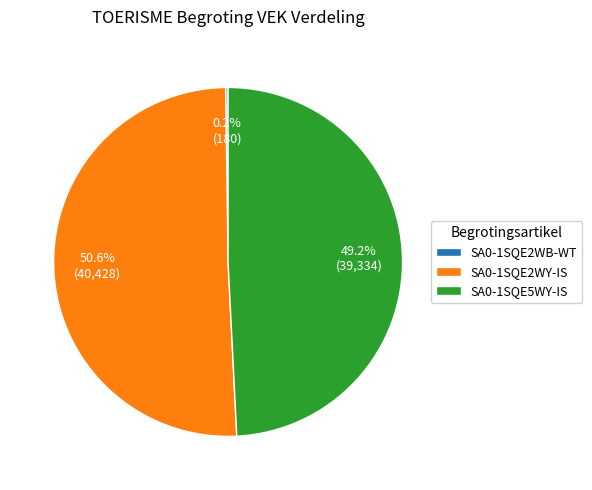

Does SA0-1SQE2WY-IS account for over 50% of the chart?

Yes